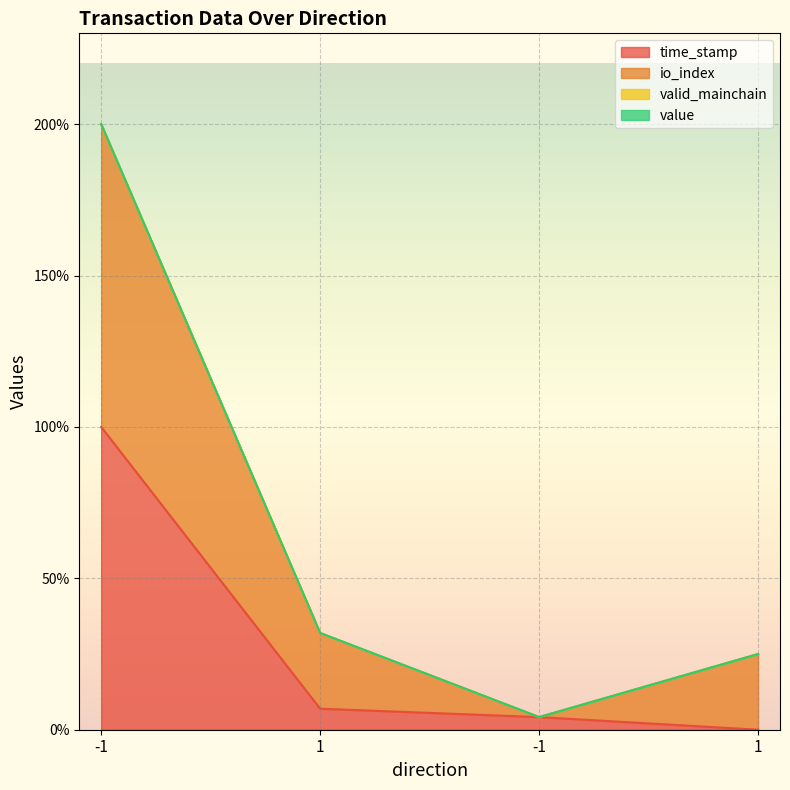

Is it true that time_stamp equals 62.2 at 1?

False